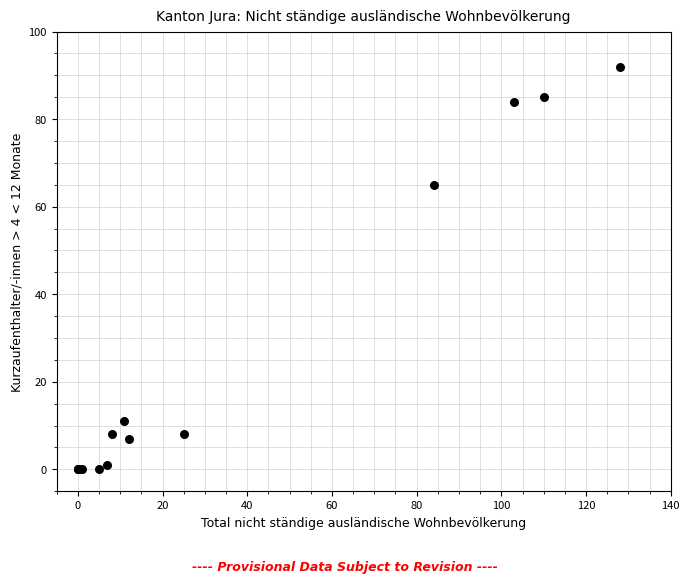

What Y value in the scatter plot is closest to 46?

65